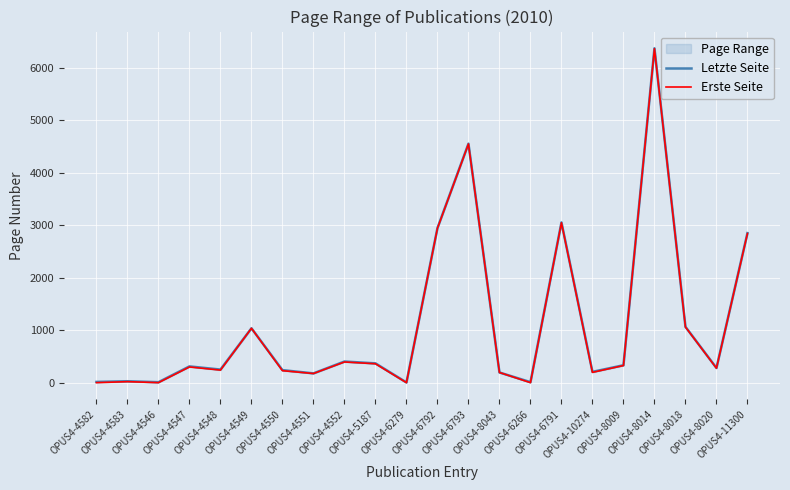

Is the value of Letzte Seite at OPUS4-8009 greater than the value of Erste Seite at OPUS4-6266?

Yes